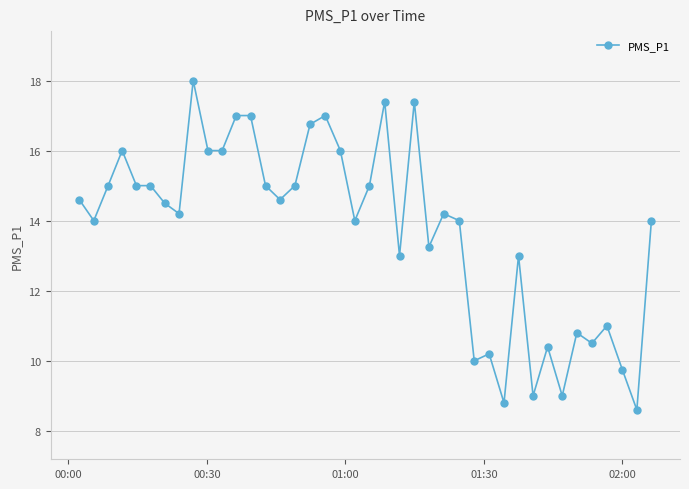

What is the value of the 39th point from the left?

8.6